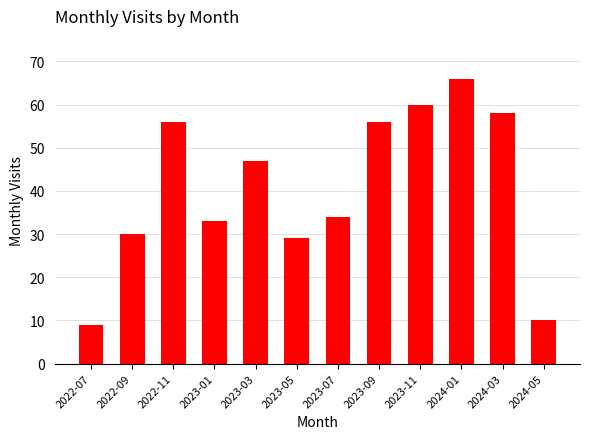

How many bars are there in total?

12